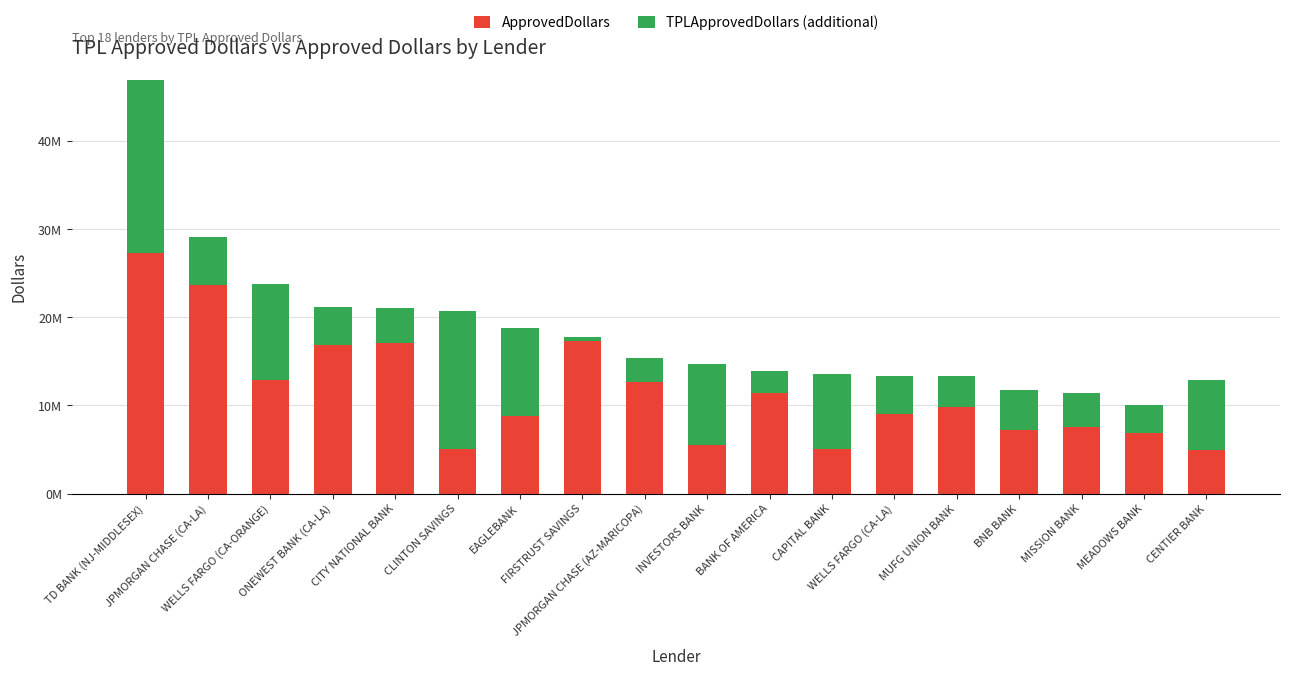

Which category has the highest value in the TPLApprovedDollars (additional) series?

TD BANK (NJ-MIDDLESEX)